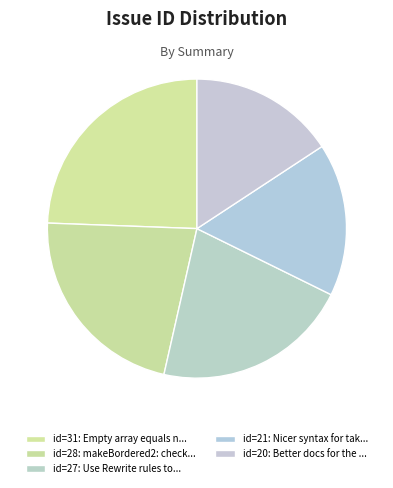

How many segments does this pie chart have?

5